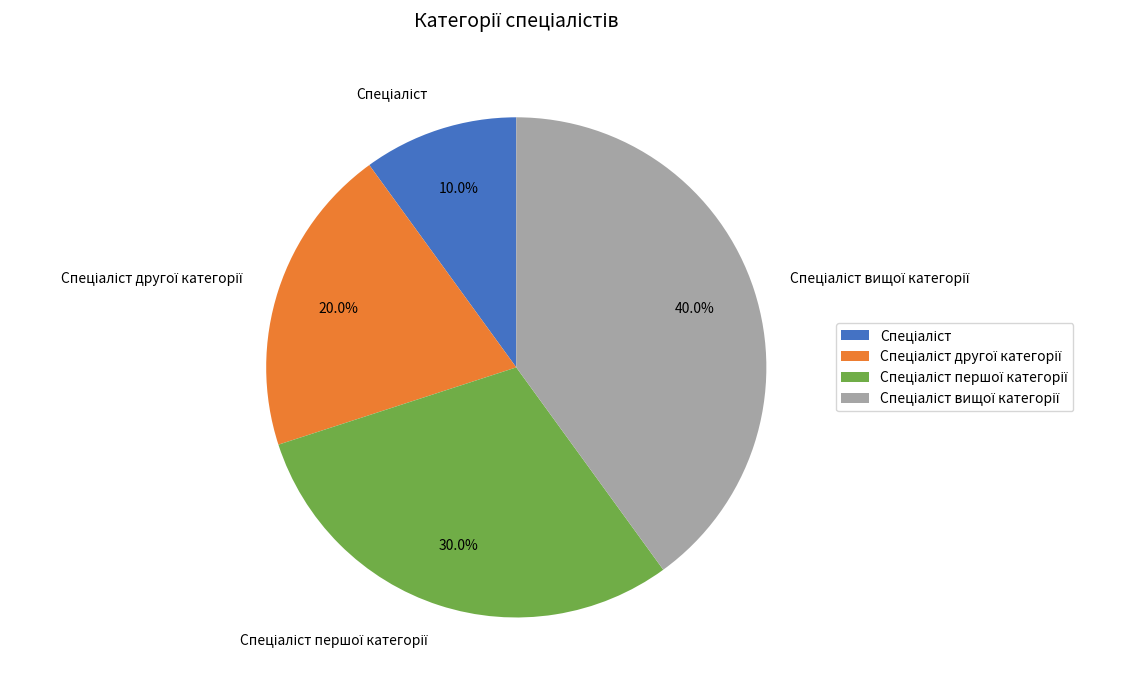

Is there a majority slice in this chart?

No